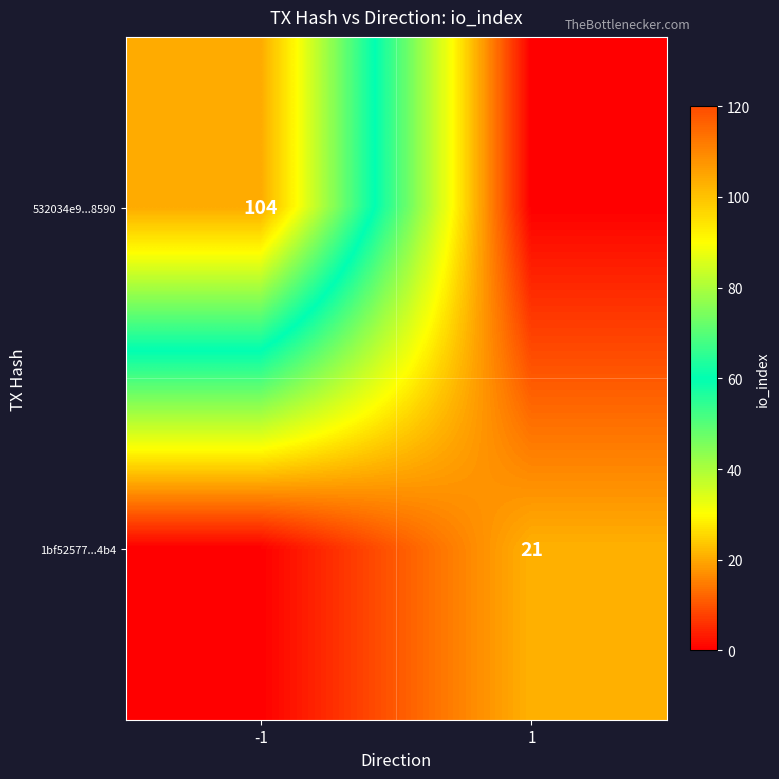

Is it true that 532034e9...8590 equals 104 at -1?

True